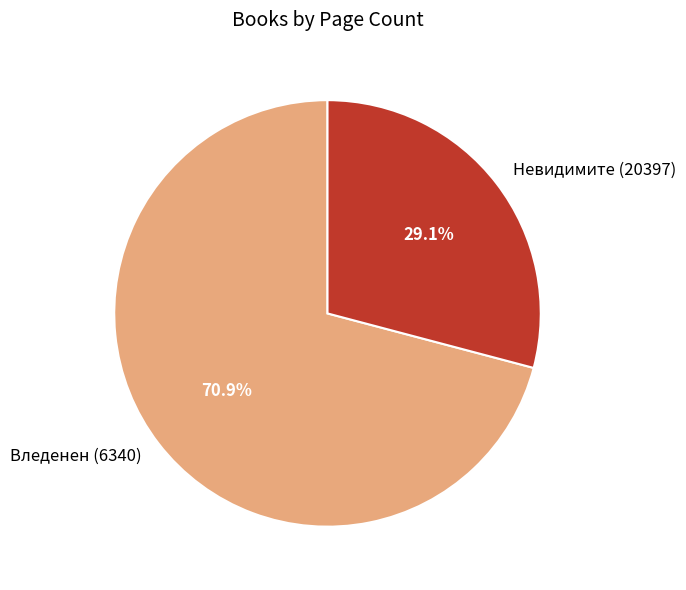

Does any single category account for the majority?

Yes